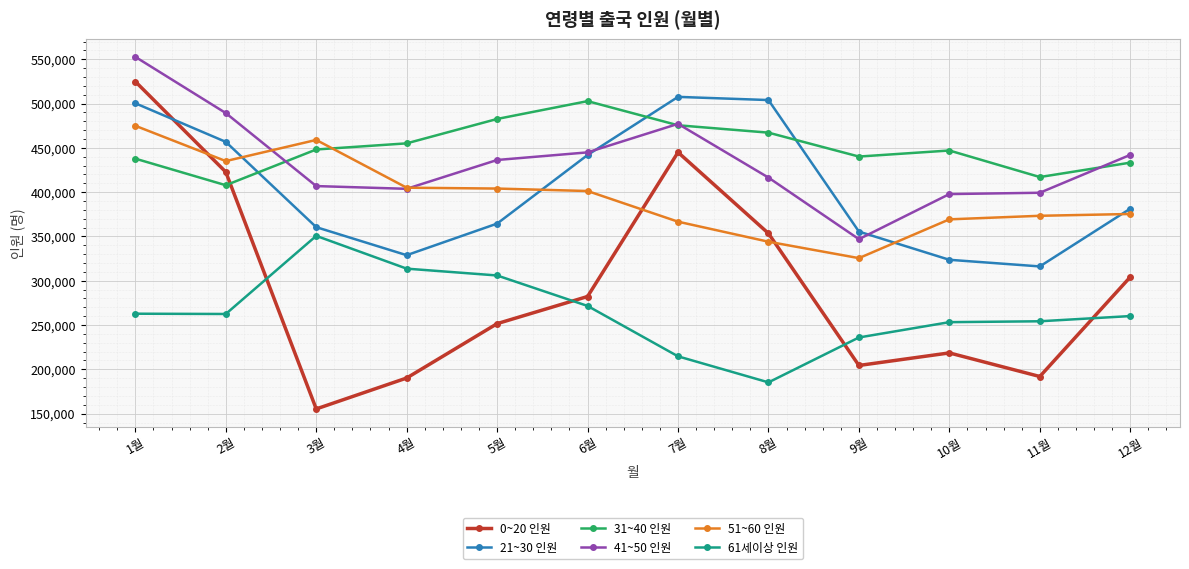

How many lines are shown in the chart?

6